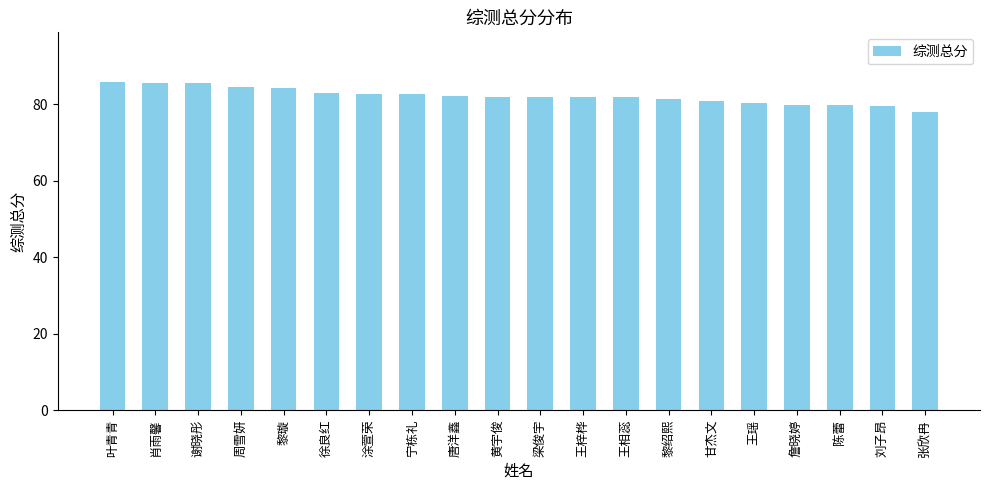

What is the average value?

82.2